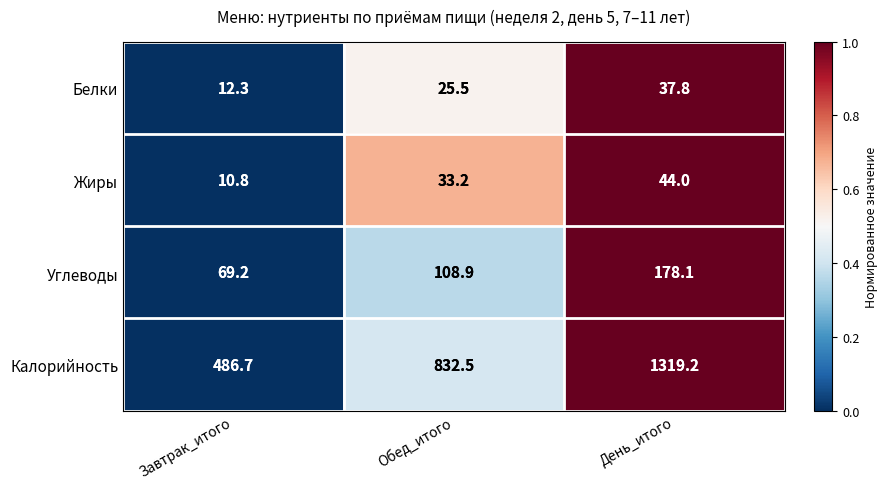

Rank the series by their maximum value, from highest to lowest.

Калорийность, Углеводы, Жиры, Белки